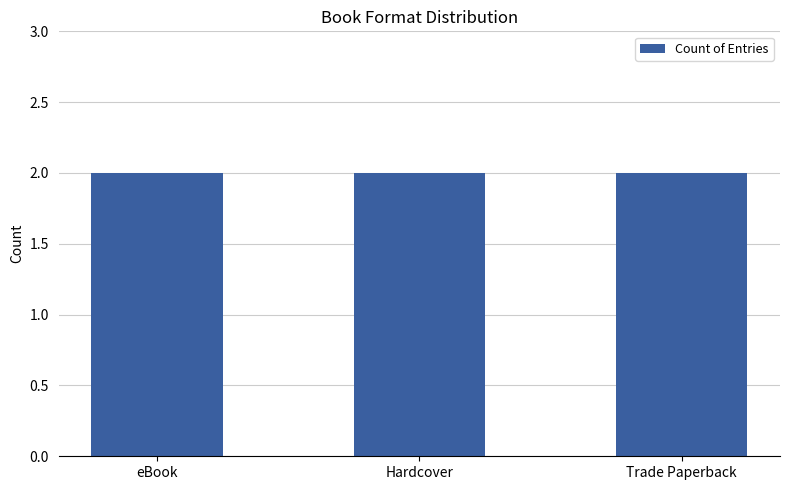

How many data points are less than 2105807823?

3